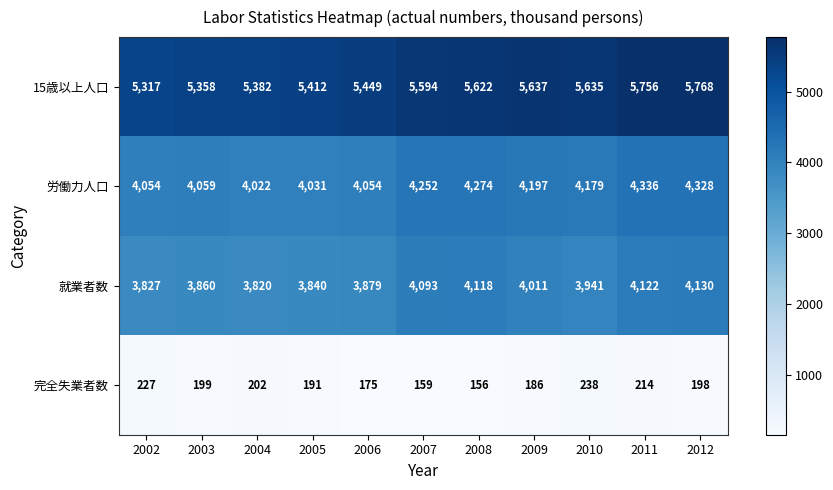

What is the sum of the 労働力人口 values at 2006 and 2009?

8251